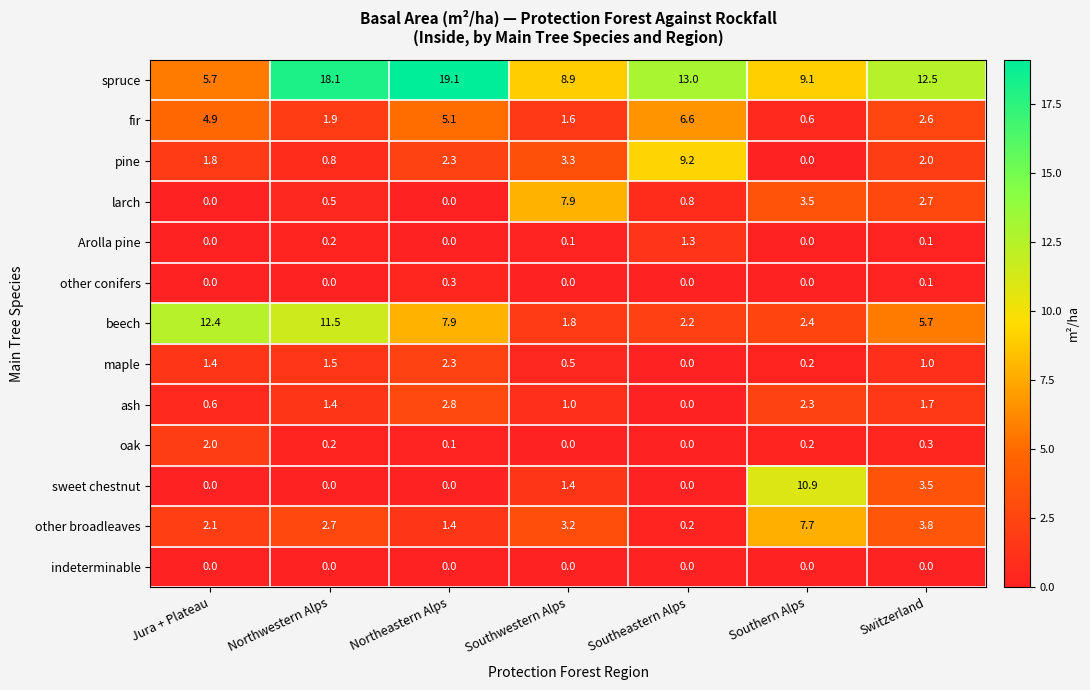

Count the number of data series in this chart.

13